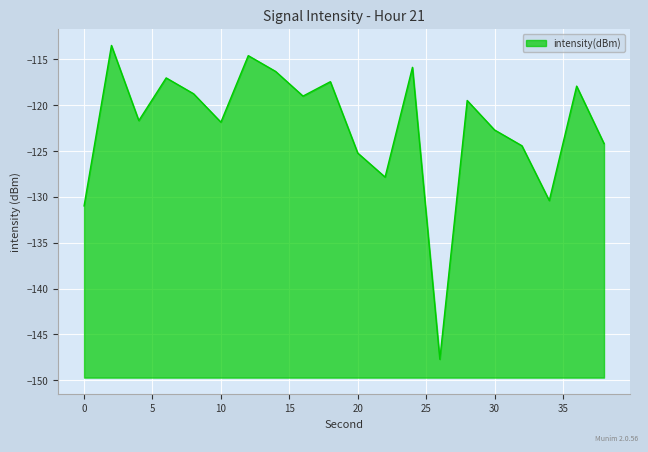

Where is the first local maximum?

2